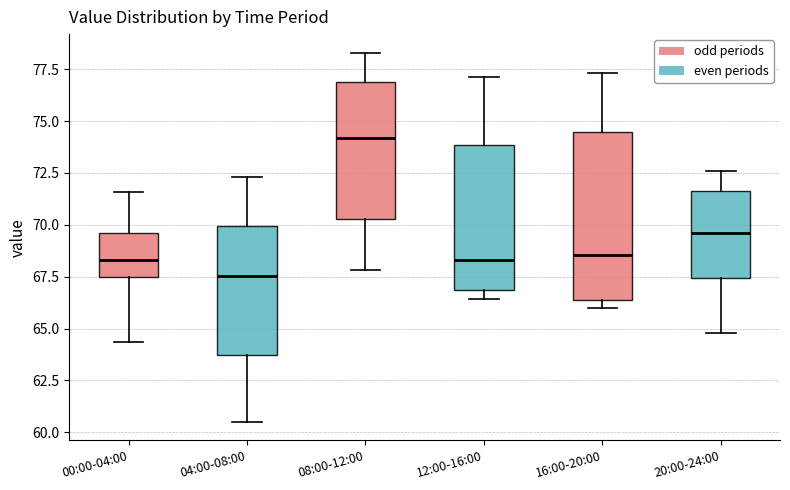

Reading left to right, read every box against the y-axis: the position of its median line, the range the box covers, and the ends of its whiskers. The values are not printed on the chart, so give them approximately, as read against the axis.

00:00-04:00: median 68.5, box 67.5 to 69.5, whiskers 64.5 to 71.5
04:00-08:00: median 67.5, box 63.5 to 70.0, whiskers 60.5 to 72.5
08:00-12:00: median 74.0, box 70.5 to 77.0, whiskers 68.0 to 78.5
12:00-16:00: median 68.5, box 67.0 to 74.0, whiskers 66.5 to 77.0
16:00-20:00: median 68.5, box 66.5 to 74.5, whiskers 66.0 to 77.5
20:00-24:00: median 69.5, box 67.5 to 71.5, whiskers 65.0 to 72.5